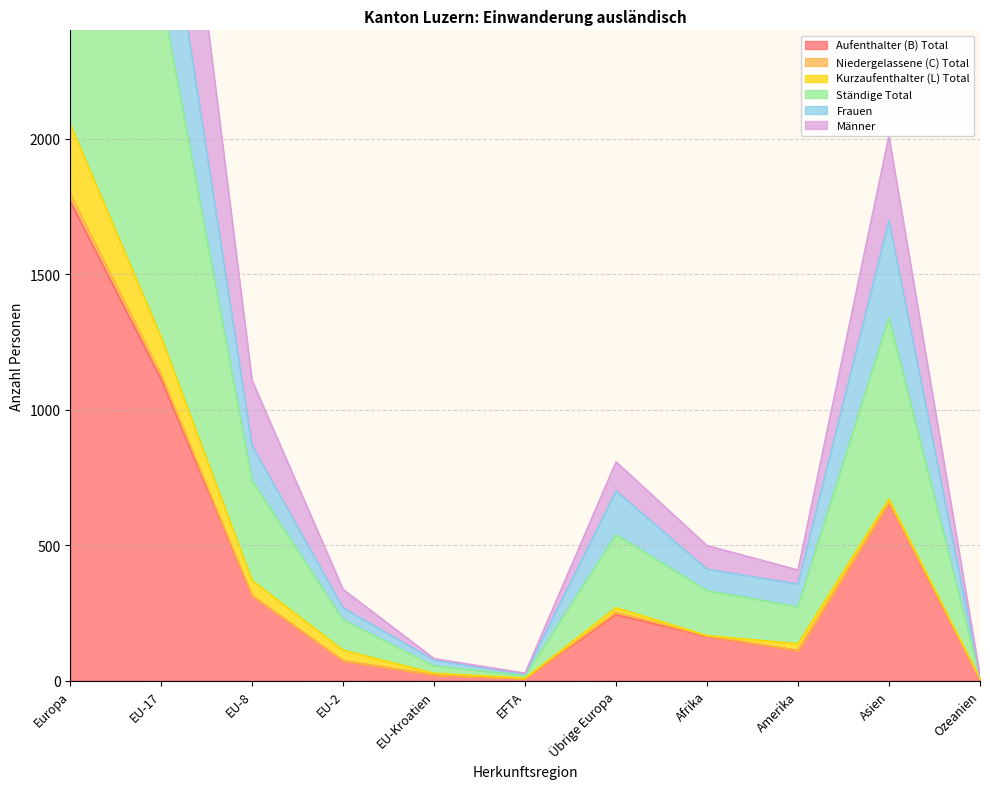

What is the highest value of the Aufenthalter (B) Total series?

1769